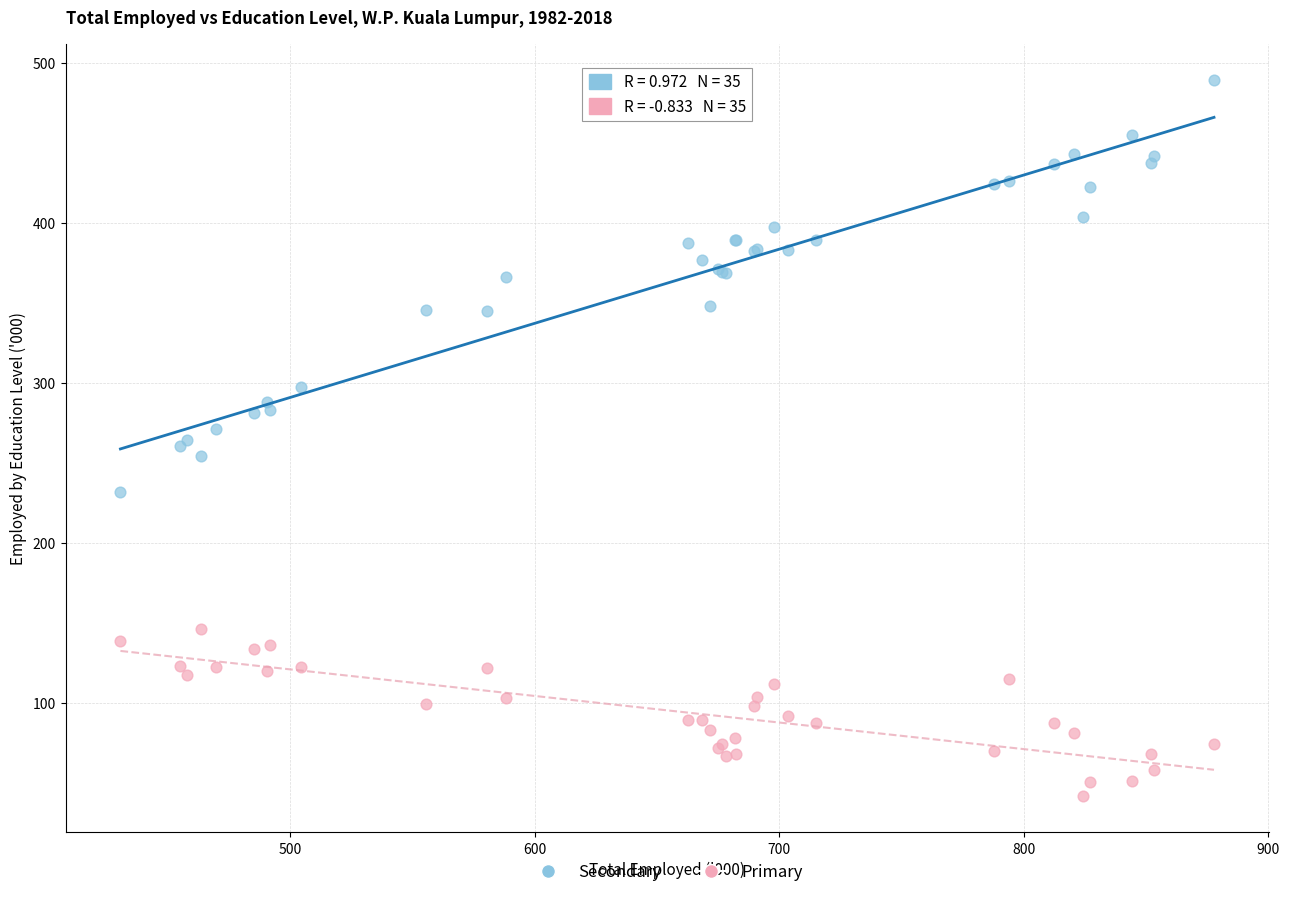

Which series contains the highest Y value?

Secondary